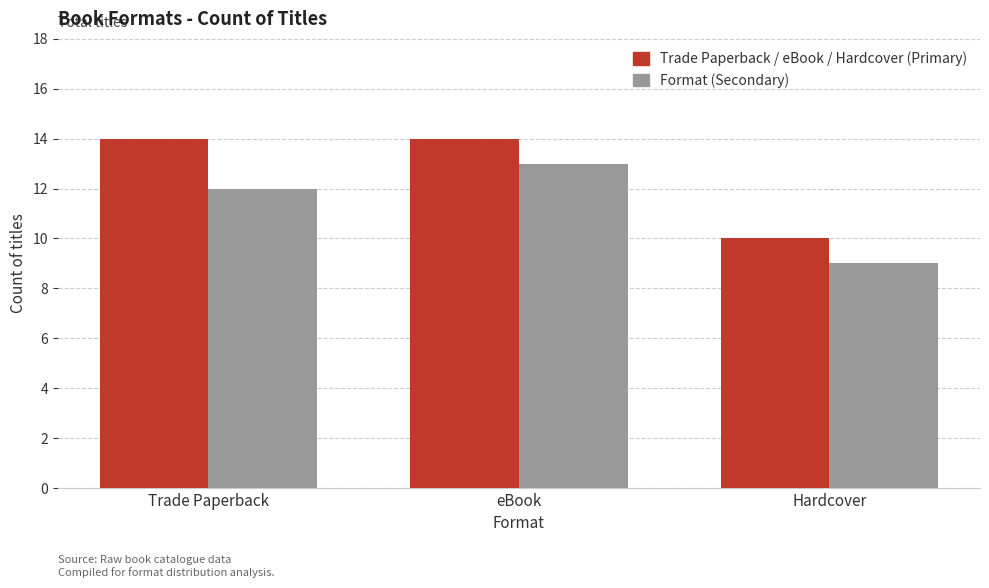

The Format (Secondary) series shows 22 at eBook. True or false?

False